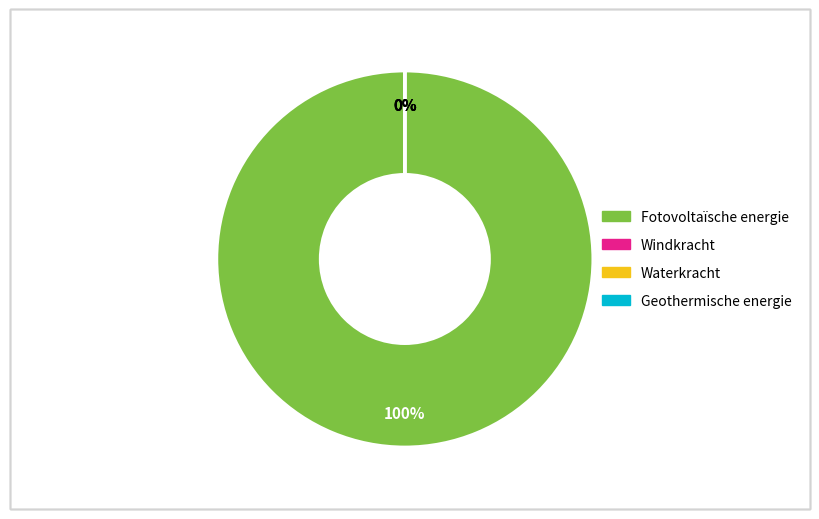

Count the number of slices in the pie.

4